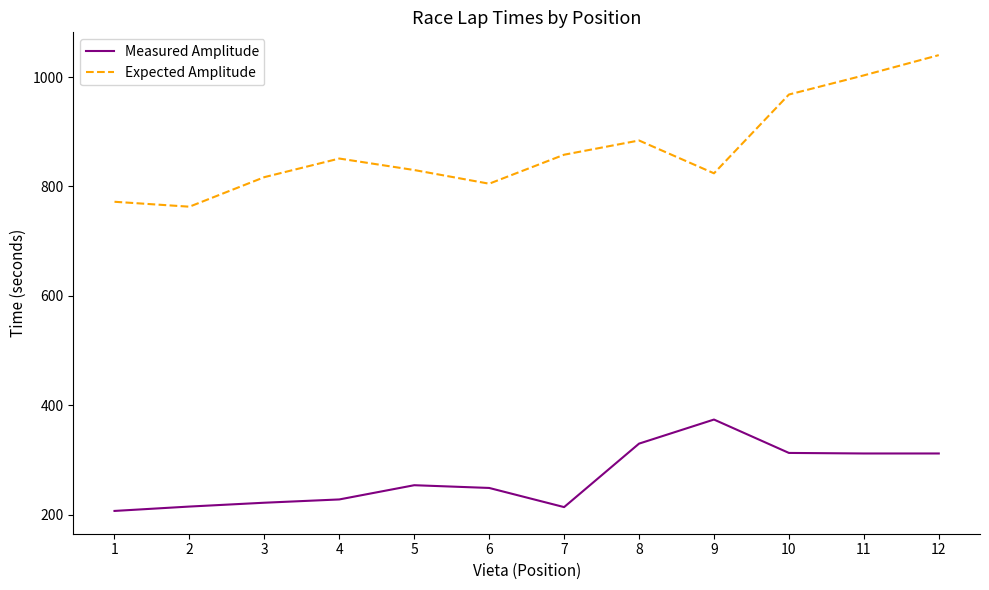

What is the difference between the Expected Amplitude values at 1 and 5?

58